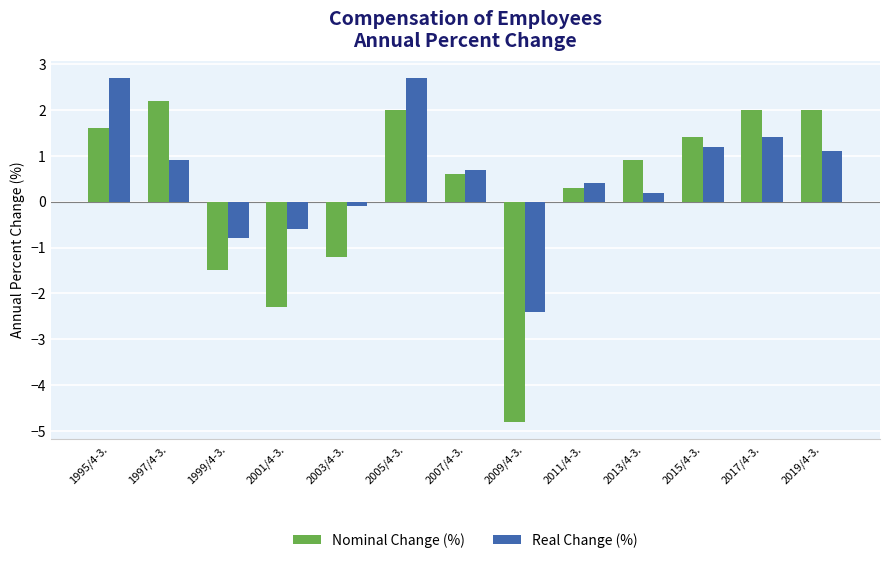

True or false: Real Change (%) has a value of 0.2 at 2013/4-3..

True